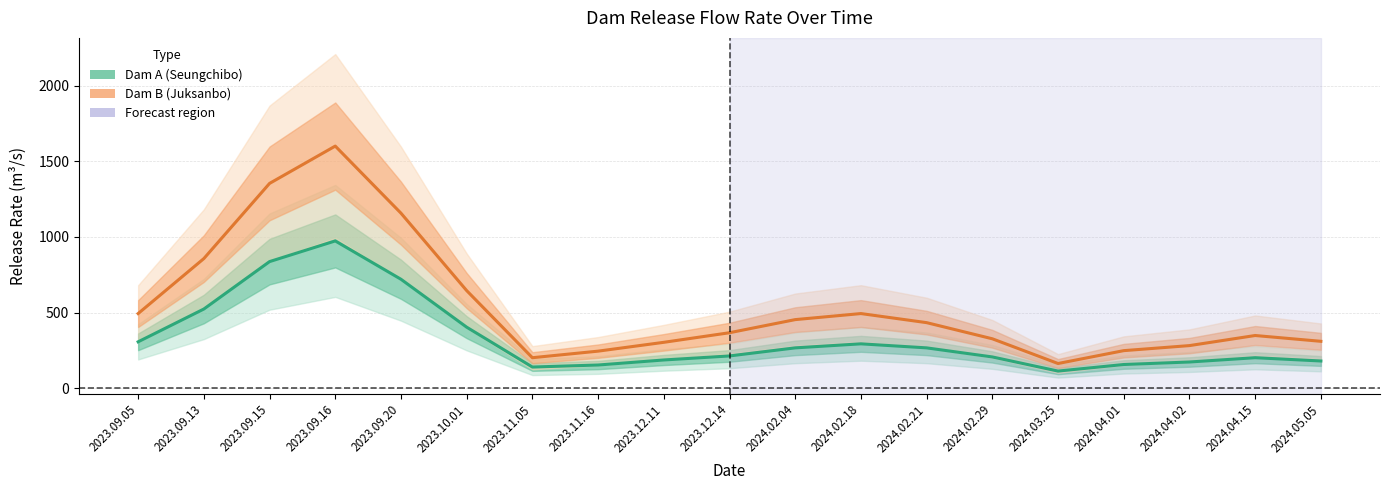

True or false: Dam B (Juksanbo) and Dam A (Seungchibo) cross at least once.

False